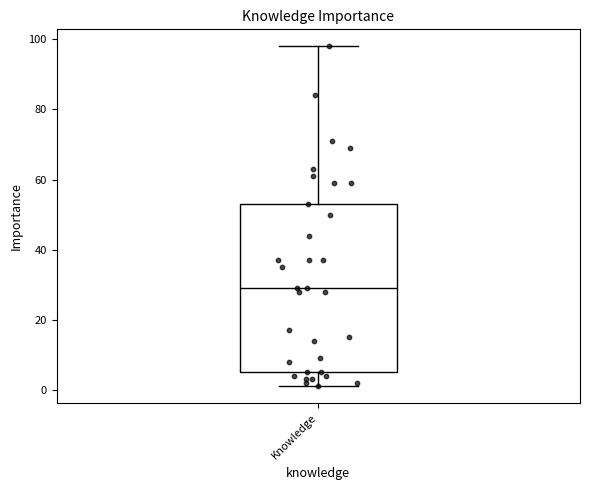

Where does the upper whisker of the box for Knowledge end on the y-axis? The values are not printed on the chart, so give them approximately, as read against the axis.

98